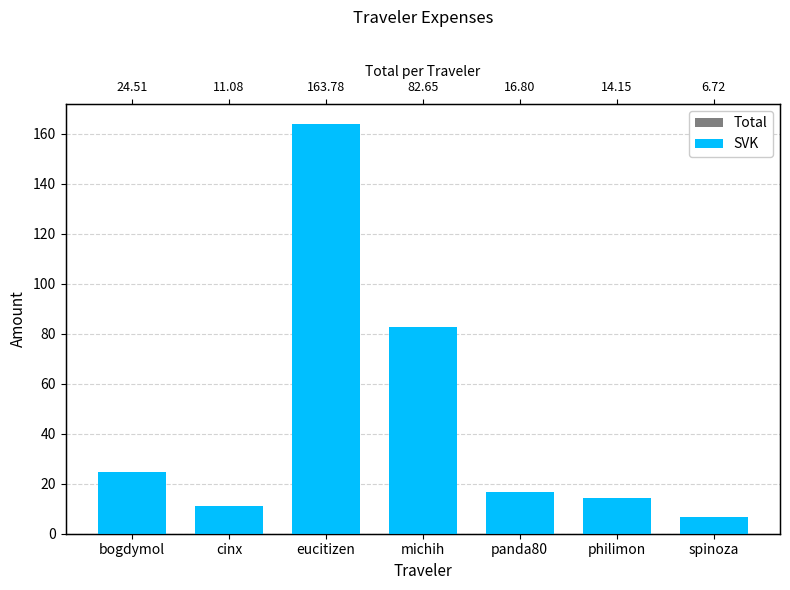

Reading right to left, what are all the values shown in this chart?

Total: spinoza=6.7	philimon=14.2	panda80=16.8	michih=82.7	eucitizen=163.8	cinx=11.1	bogdymol=24.5
SVK: spinoza=6.7	philimon=14.2	panda80=16.8	michih=82.7	eucitizen=163.8	cinx=11.1	bogdymol=24.5